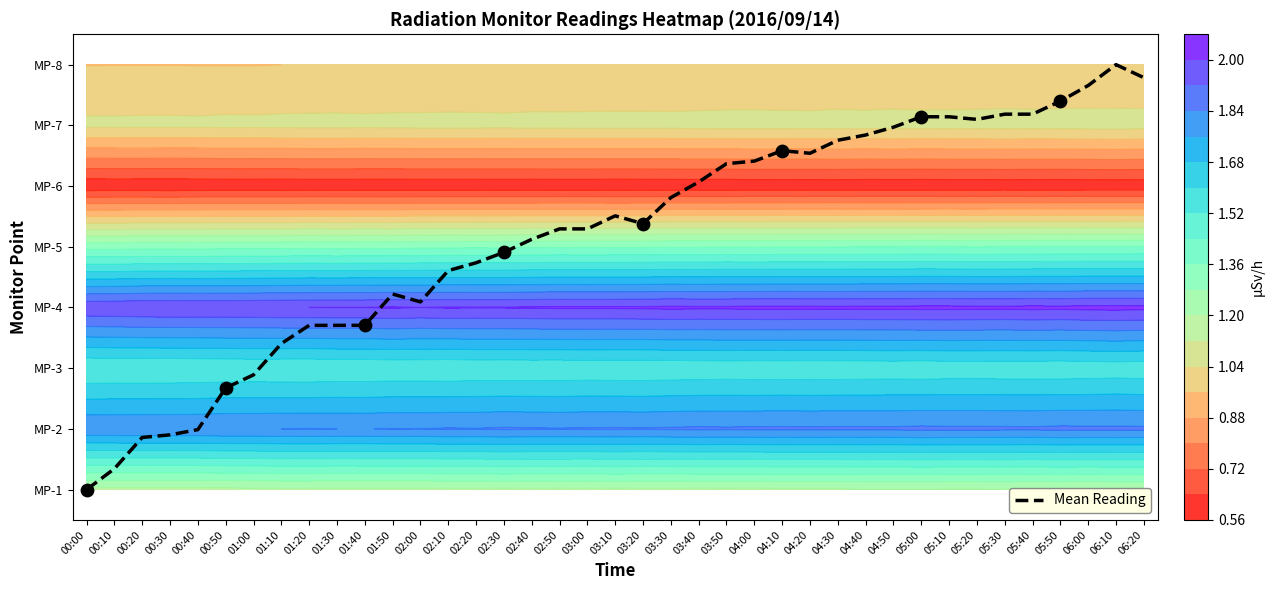

Between 03:50 and 00:20, which is larger?

03:50